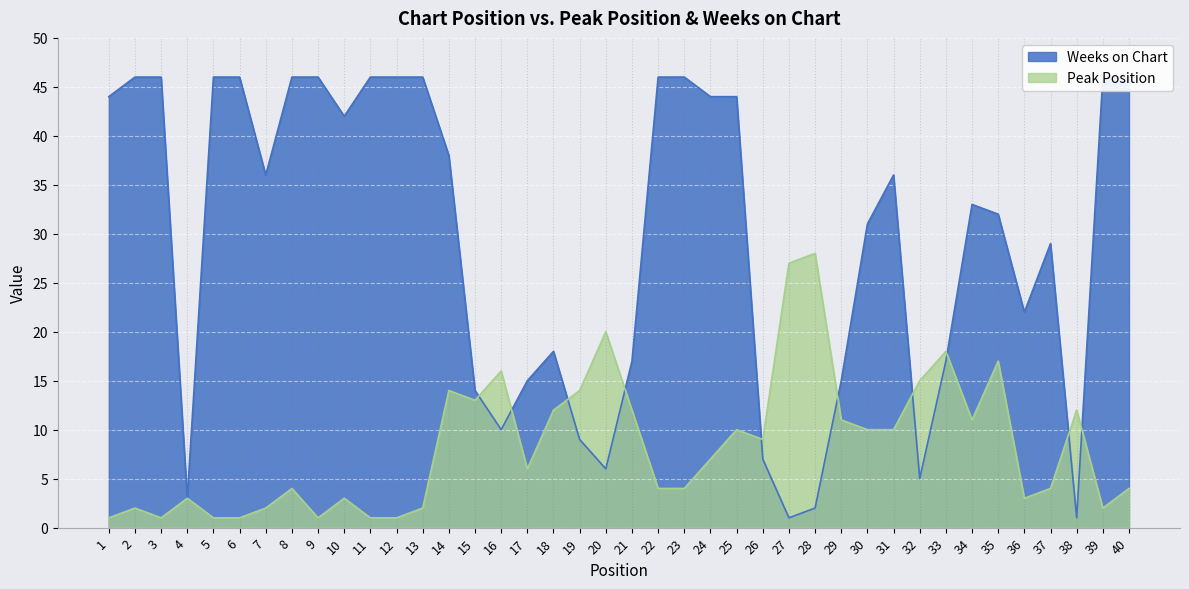

At which category does Peak Position reach its first local valley?

3